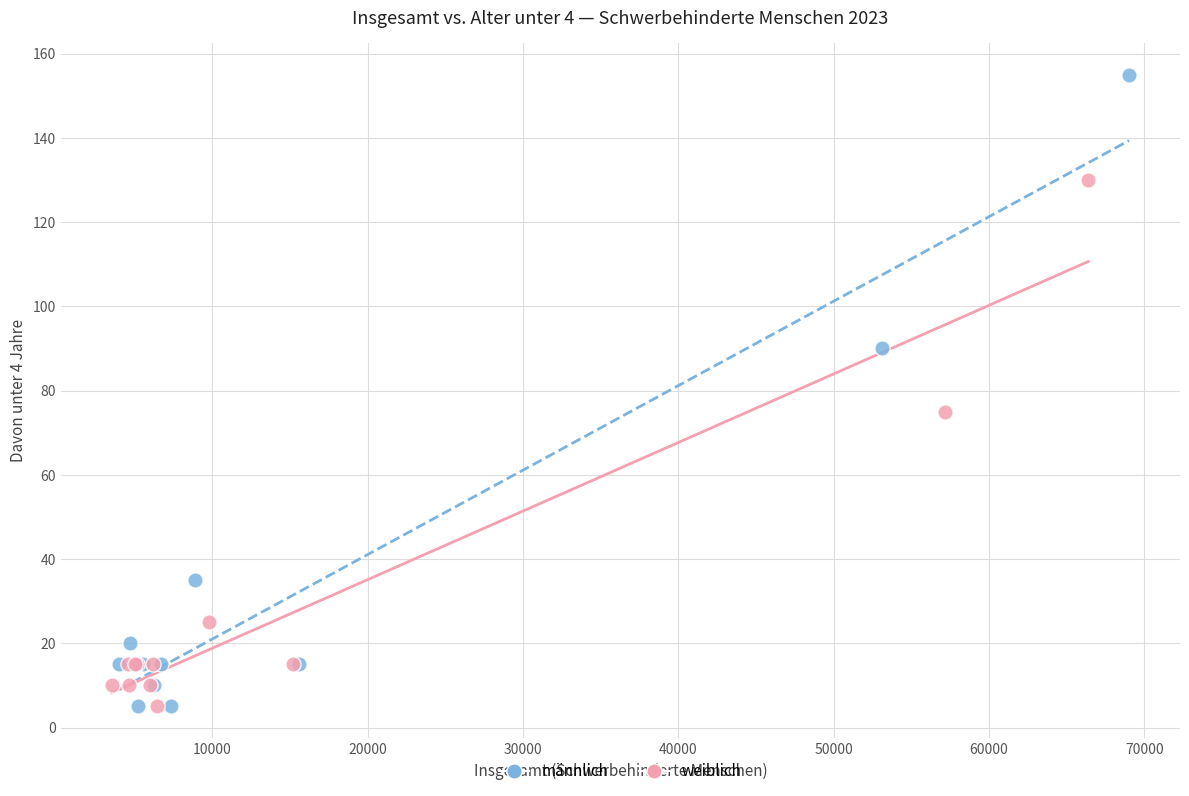

Which series reaches the maximum Y coordinate?

männlich